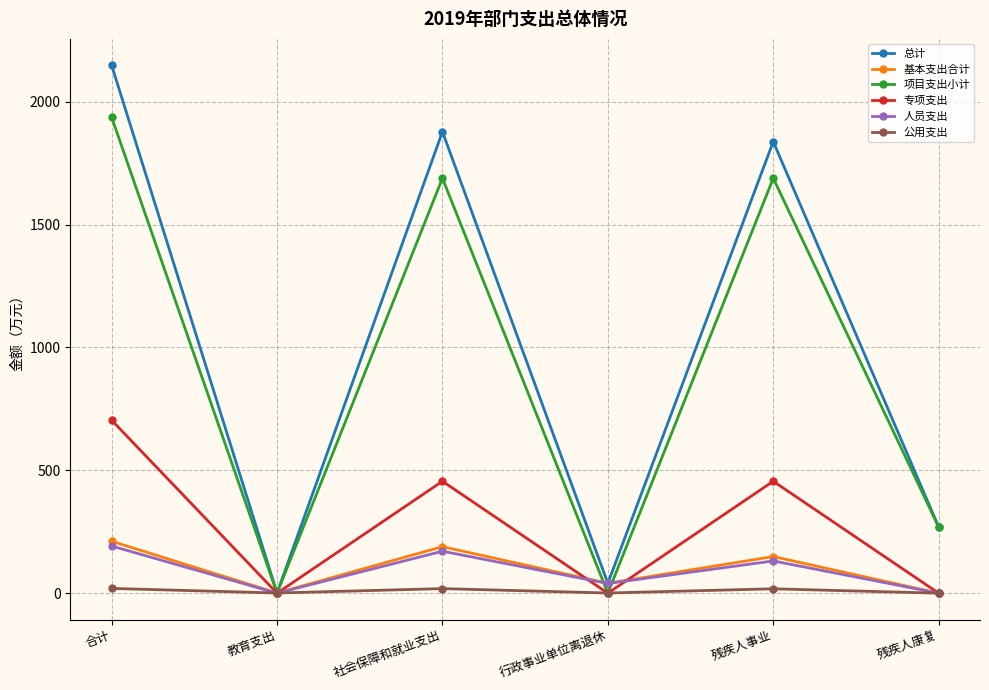

The 人员支出 series shows 170.8 at 社会保障和就业支出. True or false?

True